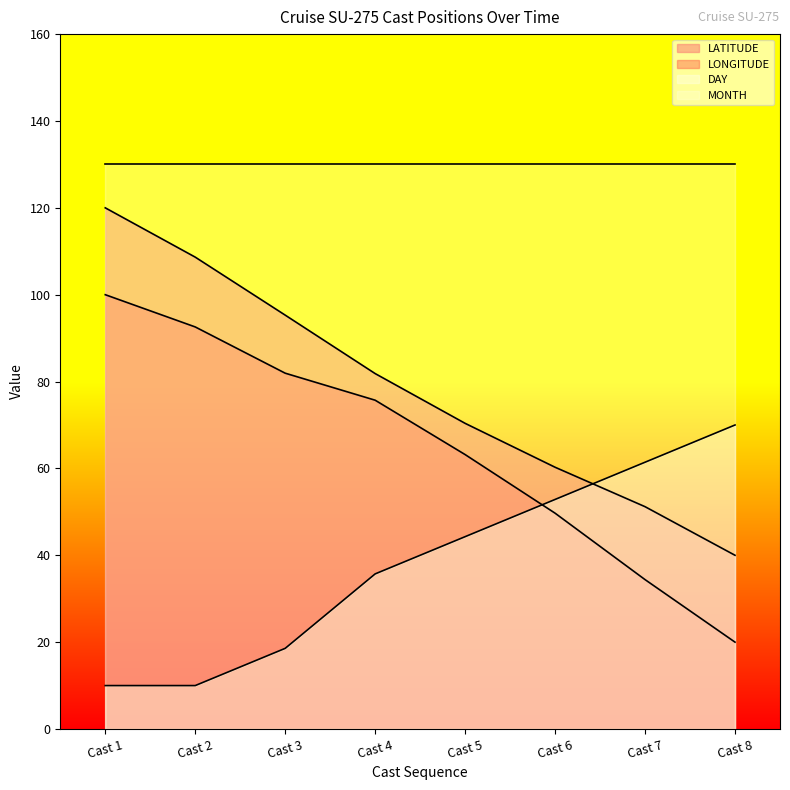

The LATITUDE series shows 51.2 at Cast 7. True or false?

True